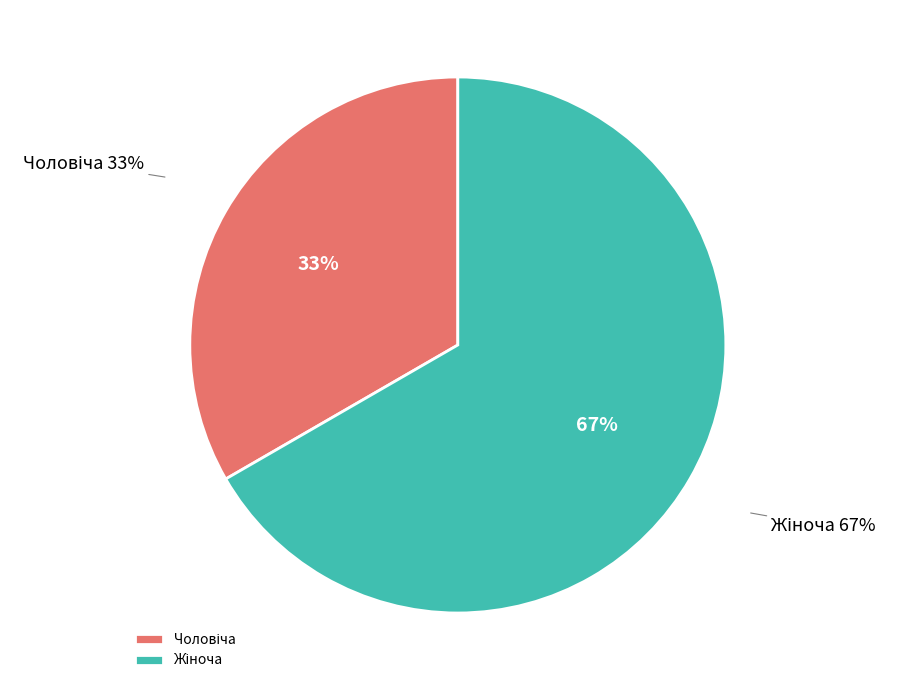

Combined, do Жіноча and Чоловіча account for over 50%?

Yes